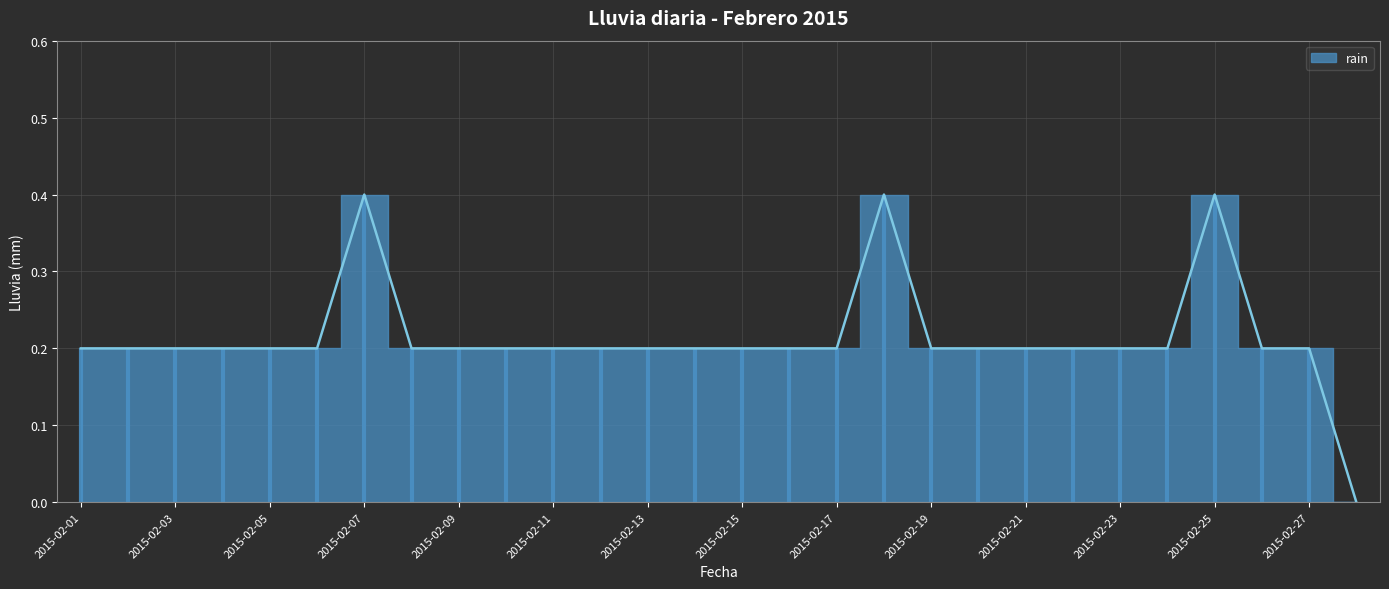

Rank the categories by value from highest to lowest.

2015-02-07, 2015-02-18, 2015-02-25, 2015-02-01, 2015-02-02, 2015-02-03, 2015-02-04, 2015-02-05, 2015-02-06, 2015-02-08, 2015-02-09, 2015-02-10, 2015-02-11, 2015-02-12, 2015-02-13, 2015-02-14, 2015-02-15, 2015-02-16, 2015-02-17, 2015-02-19, 2015-02-20, 2015-02-21, 2015-02-22, 2015-02-23, 2015-02-24, 2015-02-26, 2015-02-27, 2015-02-28